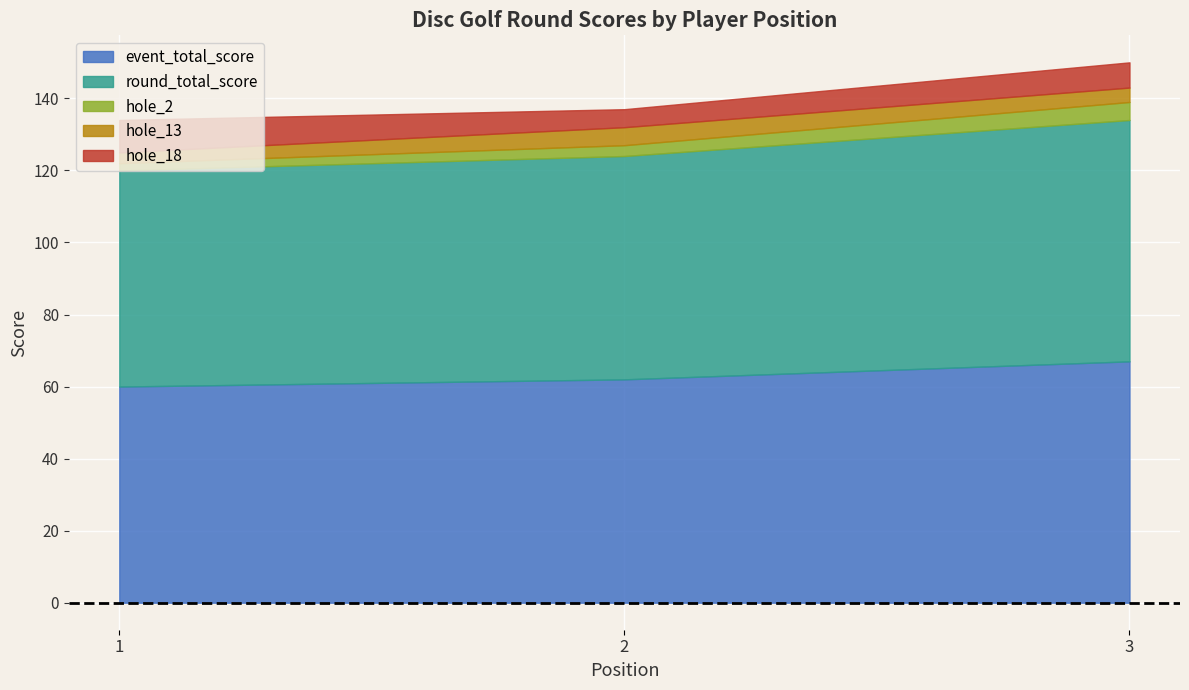

At which label does position_raw first exceed 2?

3